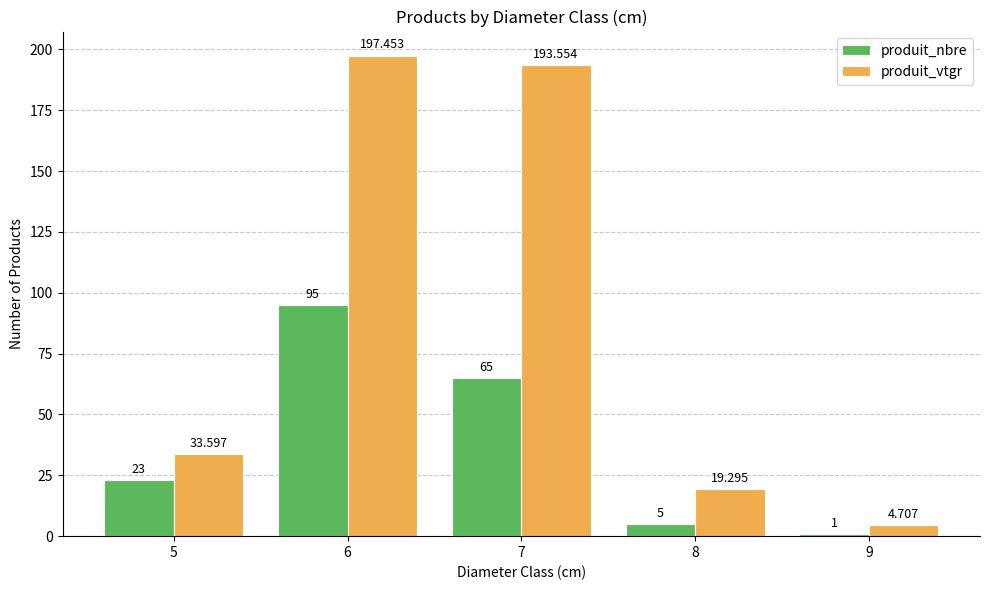

Which category has the lowest value across all series?

9